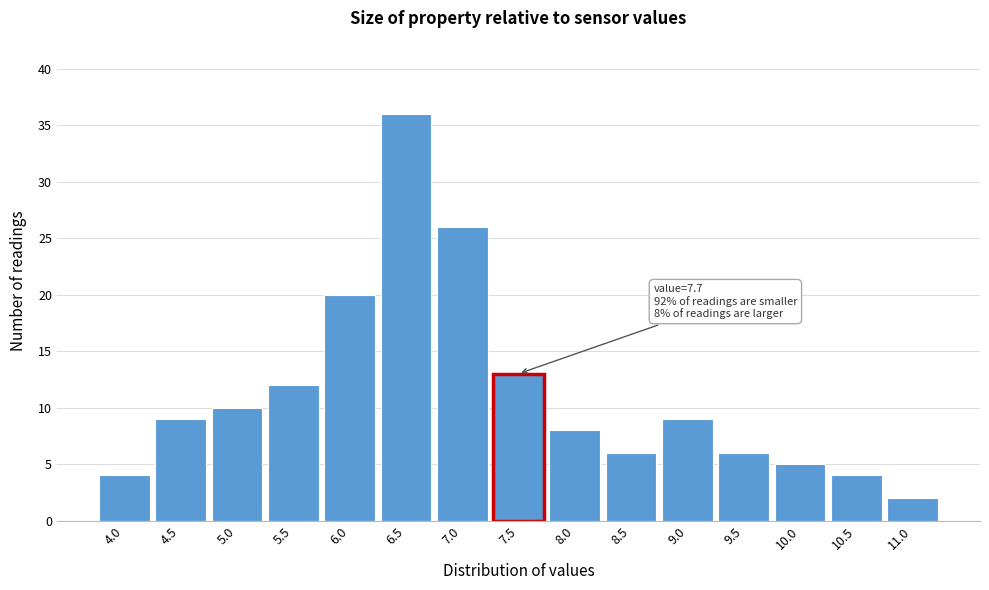

Reading right to left, list all the values displayed in this chart.

11.0=2	10.5=4	10.0=5	9.5=6	9.0=9	8.5=6	8.0=8	7.5=13	7.0=26	6.5=36	6.0=20	5.5=12	5.0=10	4.5=9	4.0=4